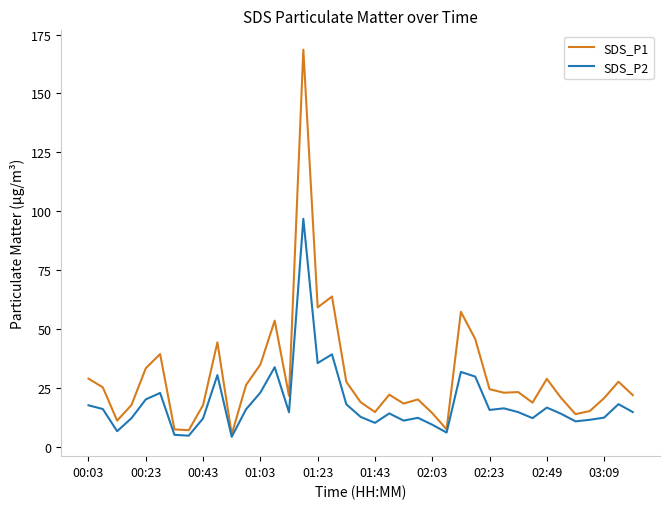

List the series in order of their peak value, lowest first.

SDS_P2, SDS_P1